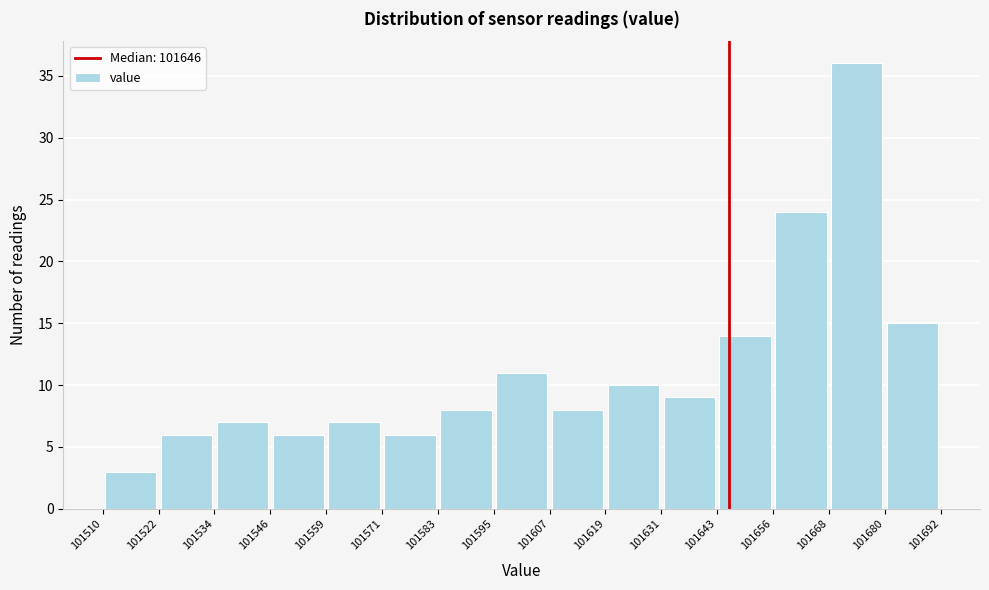

Over which range of the x-axis is the bar tallest?

101668 to 101680